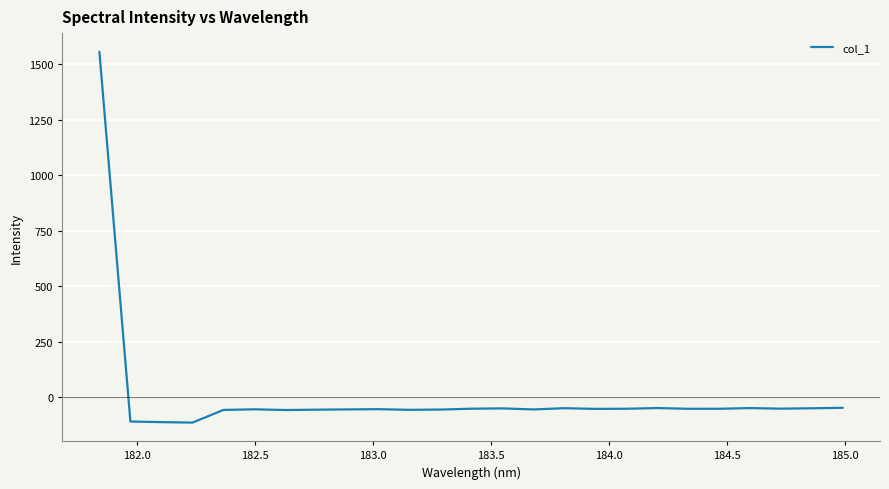

What is the minimum value shown in the chart?

-114.5